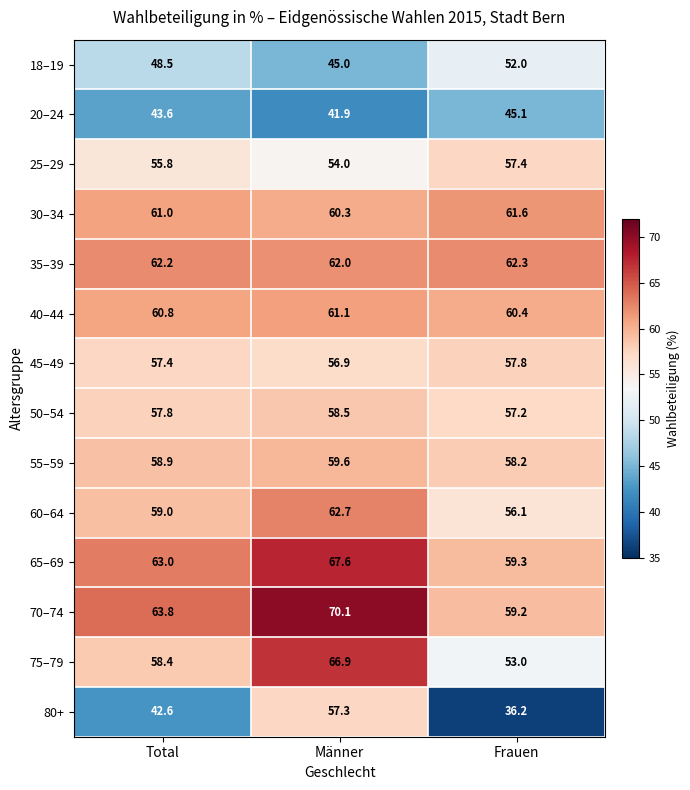

List the series in order of their peak value, highest first.

70–74, 65–69, 75–79, 60–64, 35–39, 30–34, 40–44, 55–59, 50–54, 45–49, 25–29, 80+, 18–19, 20–24